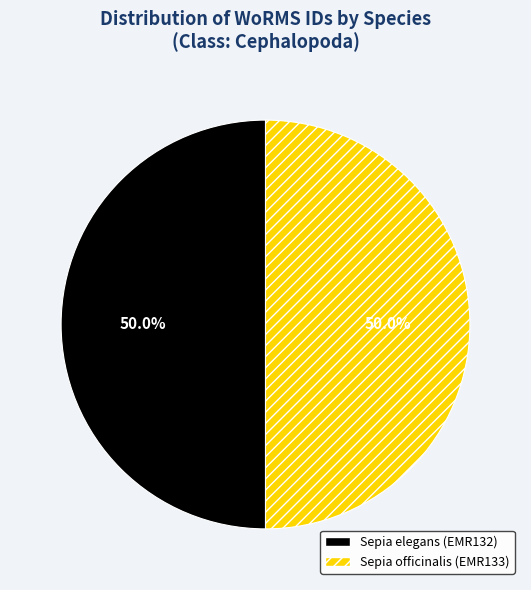

What percentage is the Sepia elegans (EMR132) slice, to the nearest percent?

50%